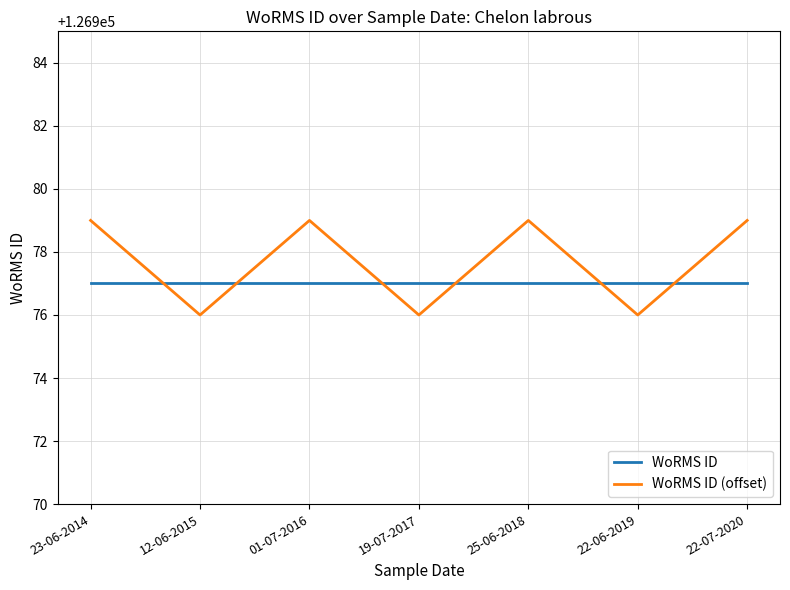

What is the sum of all WoRMS ID values?

888839